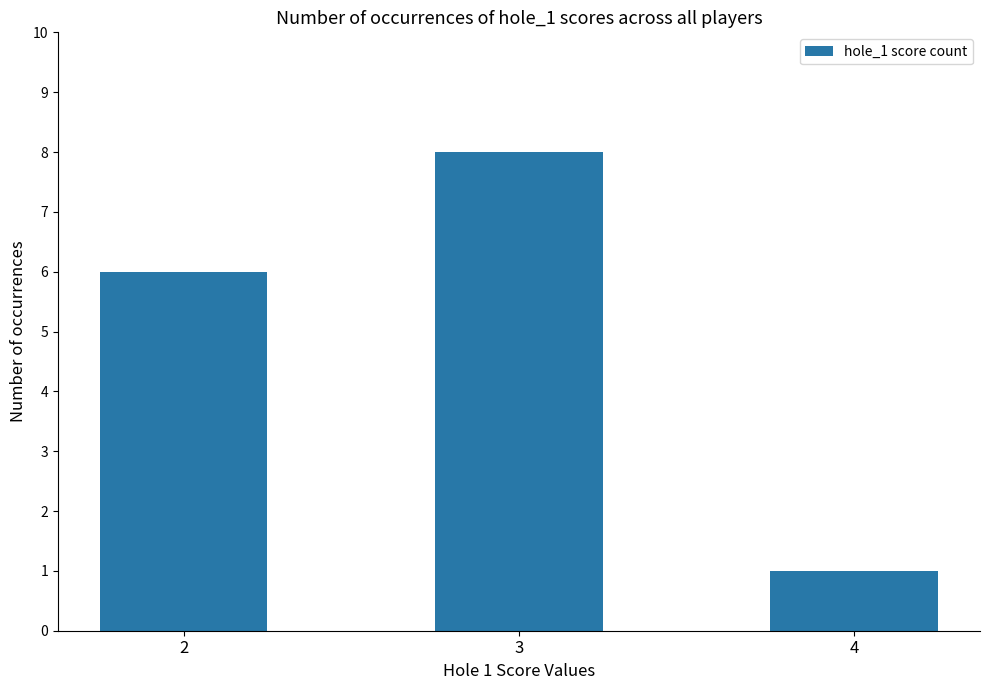

Reading right to left, what are all the values shown in this chart?

1	8	6